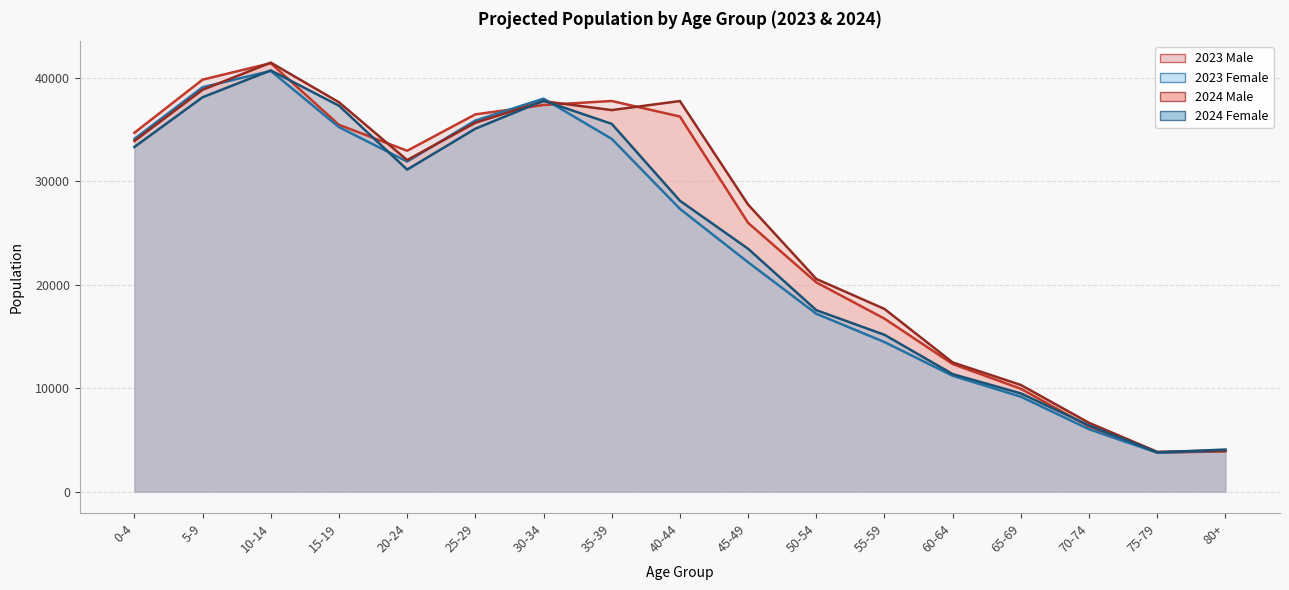

At which category is the sum across all series the highest?

10-14